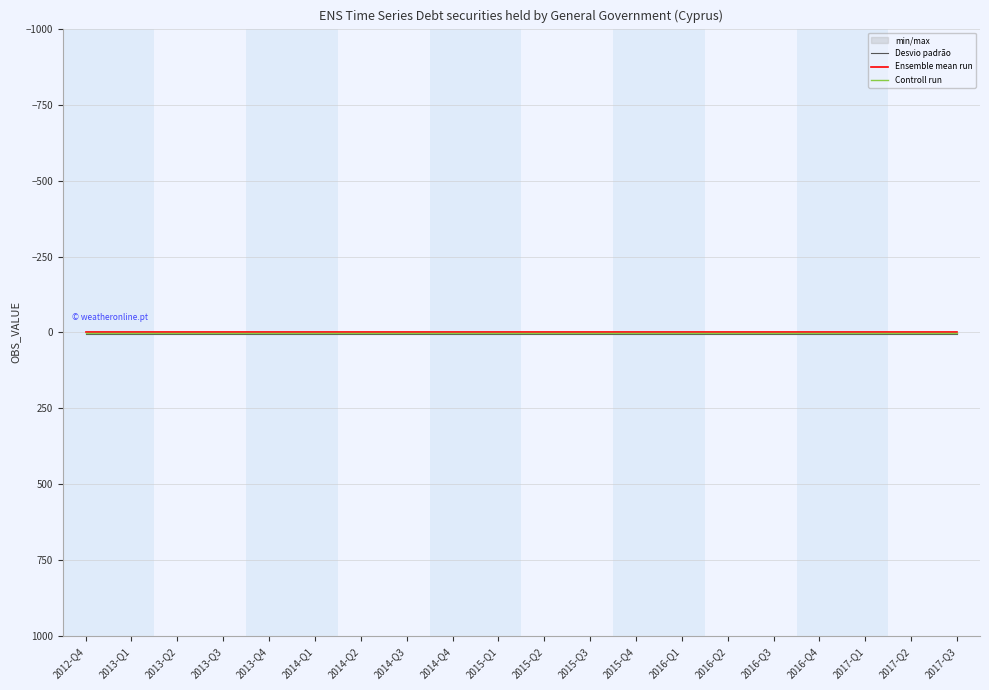

Reading left to right, what are all the values shown in this chart?

Desvio padrão: 2012-Q4=6	2013-Q1=6	2013-Q2=6	2013-Q3=6	2013-Q4=6	2014-Q1=6	2014-Q2=6	2014-Q3=6	2014-Q4=6	2015-Q1=6	2015-Q2=6	2015-Q3=6	2015-Q4=6	2016-Q1=6	2016-Q2=6	2016-Q3=6	2016-Q4=6	2017-Q1=6	2017-Q2=6	2017-Q3=6
Ensemble mean run: 2012-Q4=0	2013-Q1=0	2013-Q2=0	2013-Q3=0	2013-Q4=0	2014-Q1=0	2014-Q2=0	2014-Q3=0	2014-Q4=0	2015-Q1=0	2015-Q2=0	2015-Q3=0	2015-Q4=0	2016-Q1=0	2016-Q2=0	2016-Q3=0	2016-Q4=0	2017-Q1=0	2017-Q2=0	2017-Q3=0
Controll run: 2012-Q4=2	2013-Q1=2	2013-Q2=2	2013-Q3=2	2013-Q4=2	2014-Q1=2	2014-Q2=2	2014-Q3=2	2014-Q4=2	2015-Q1=2	2015-Q2=2	2015-Q3=2	2015-Q4=2	2016-Q1=2	2016-Q2=2	2016-Q3=2	2016-Q4=2	2017-Q1=2	2017-Q2=2	2017-Q3=2